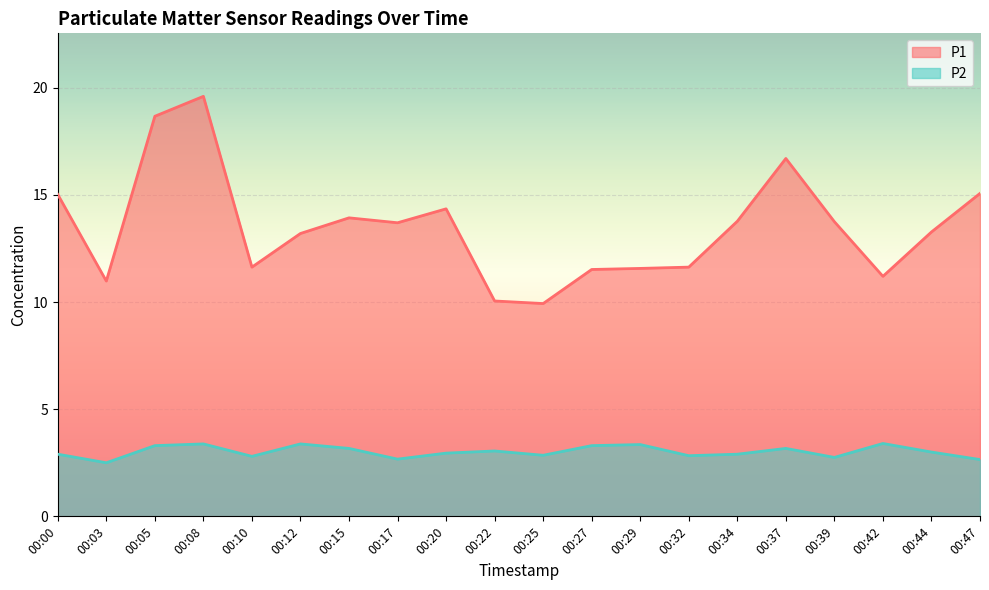

What is the total value across all series at 00:15?

17.1